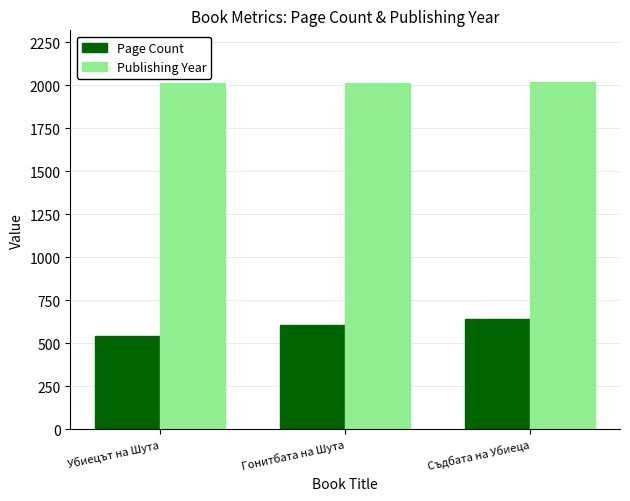

What is the sum of the Page Count values at Гонитбата на Шута and Съдбата на Убиеца?

1248